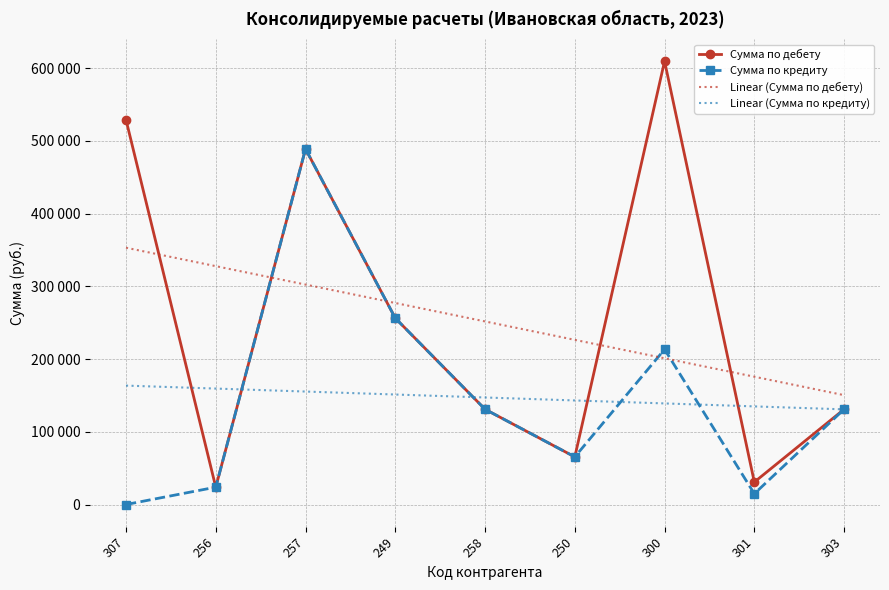

Reading left to right, what are all the values shown in this chart?

Сумма по дебету: 529098.1	23842.6	489017.5	256333.2	131000.0	65500.0	609740.0	30830.9	131000.0
Сумма по кредиту: 0.0	23842.6	489017.5	256333.2	131000.0	65500.0	213408.9	14828.2	131000.0
Linear (Сумма по дебету): 353205.7	327858.8	302511.9	277164.9	251818.0	226471.1	201124.2	175777.3	150430.3
Linear (Сумма по кредиту): 163554.0	159469.2	155384.3	151299.4	147214.5	143129.6	139044.7	134959.8	130874.9